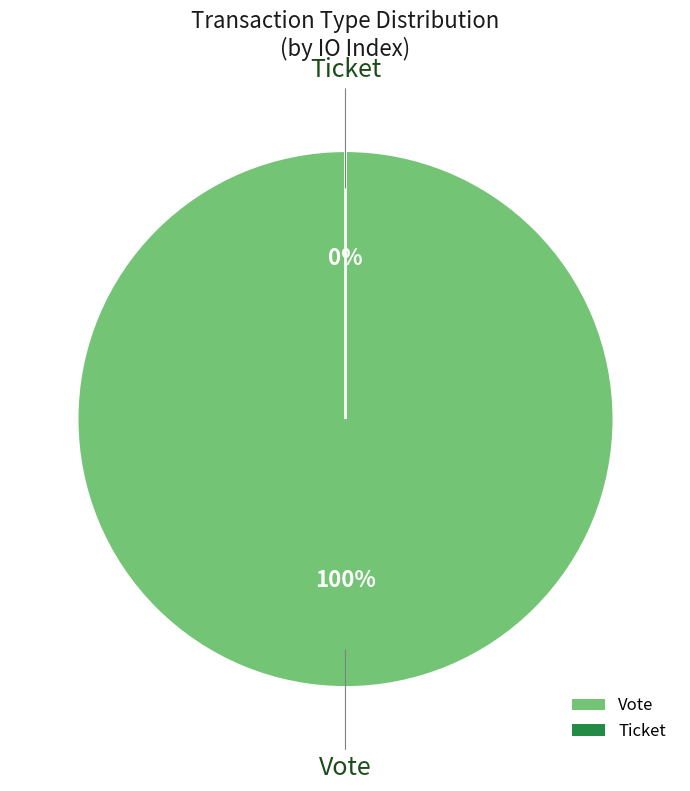

How many slices are in this pie chart?

2